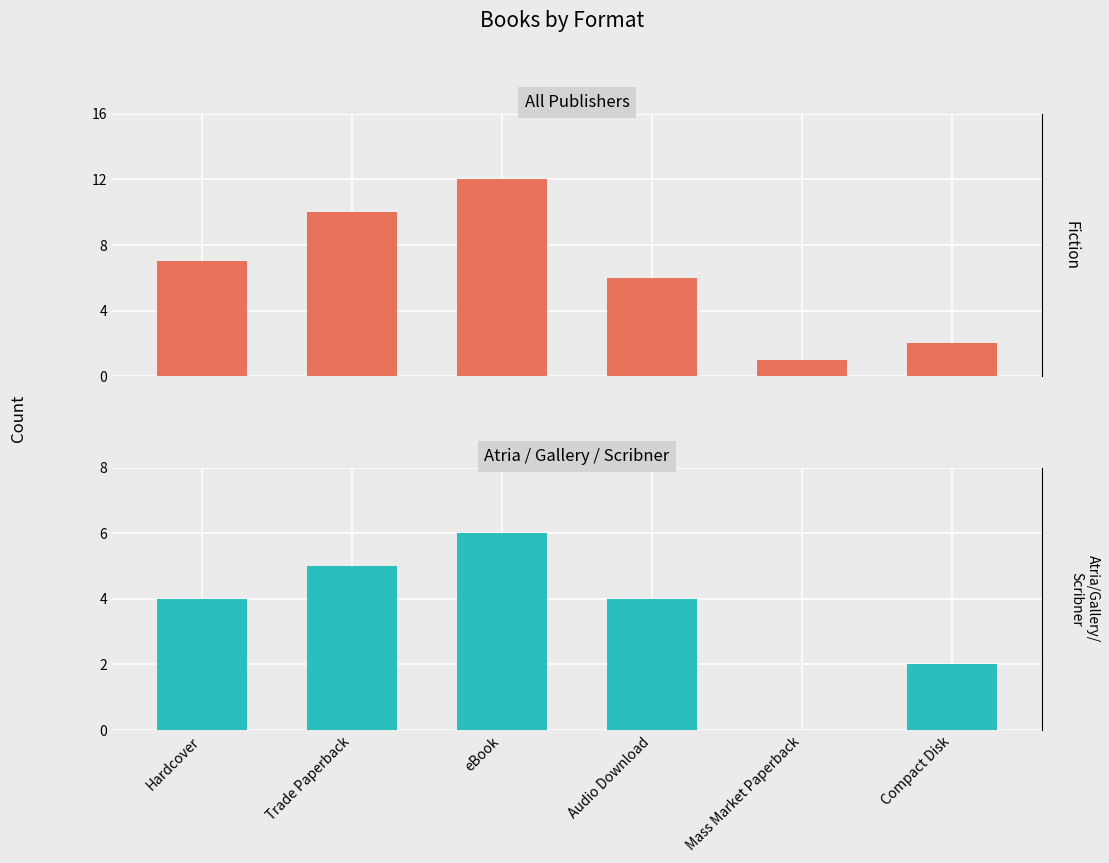

List the series in order of their overall mean, highest first.

Fiction, Atria/Gallery/Scribner